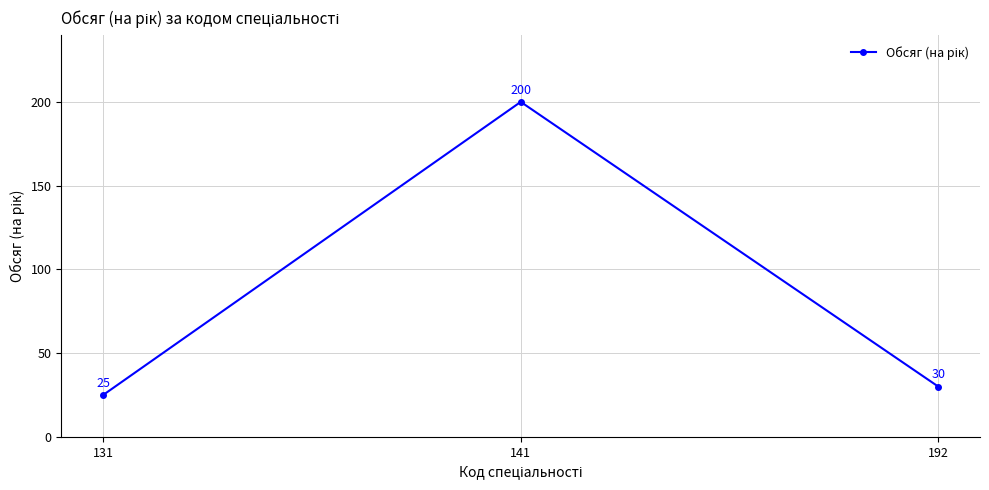

Between 141 and 131, which is larger?

141